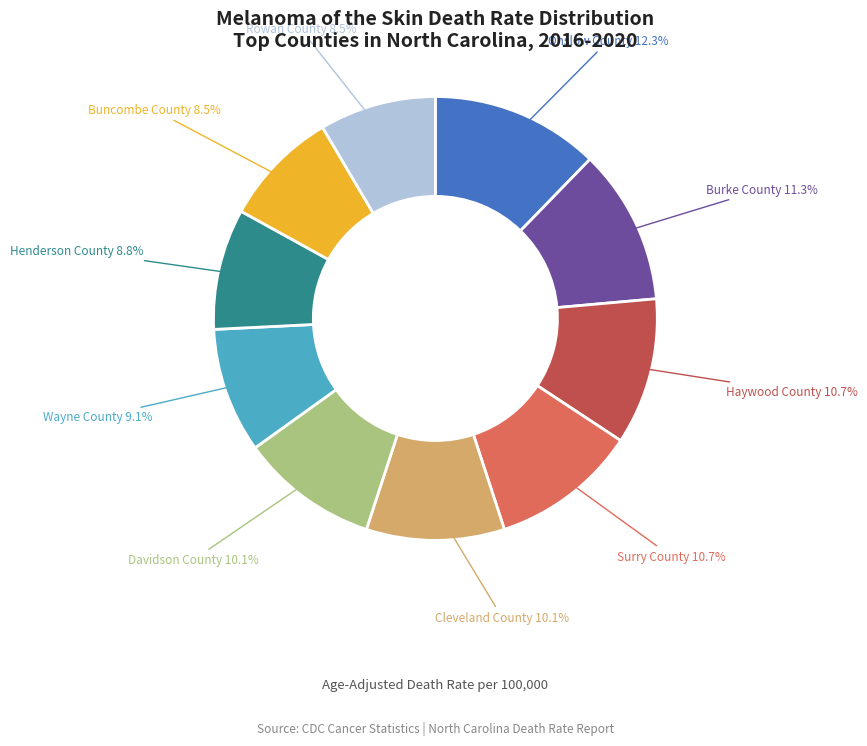

Does any single category account for the majority?

No